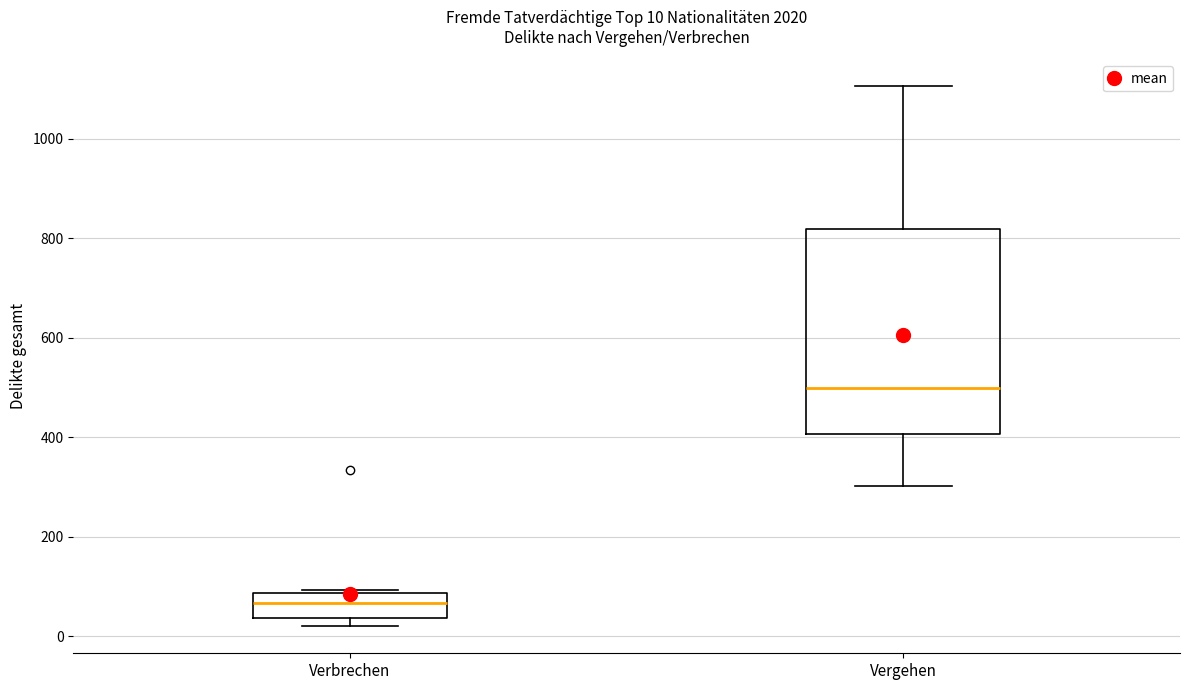

Which box's median line is the highest?

Vergehen